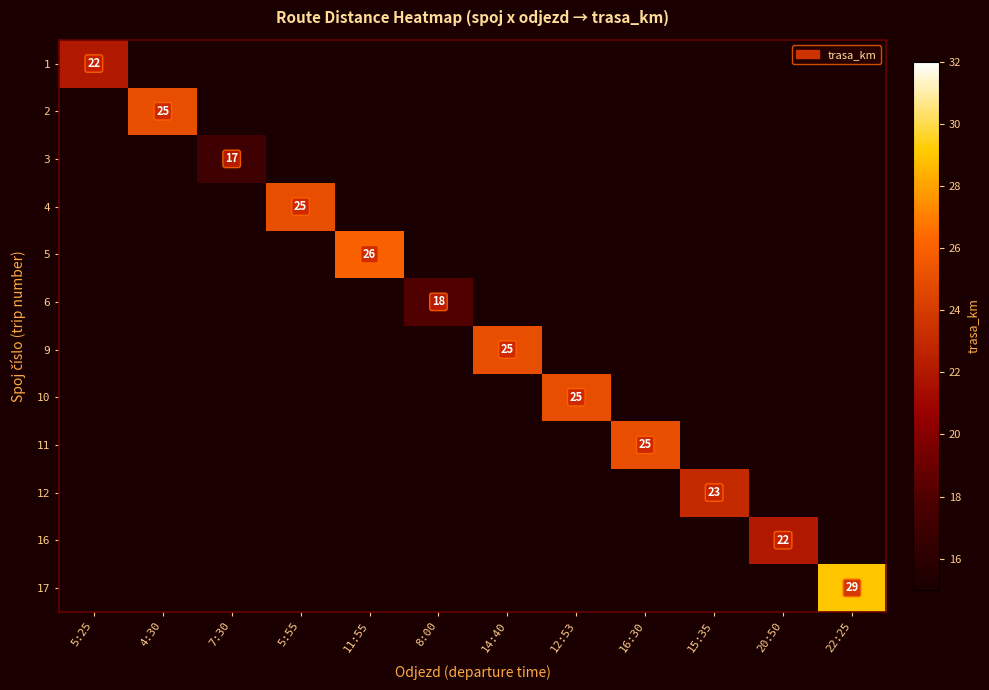

What is the maximum value shown in the chart?

29.0